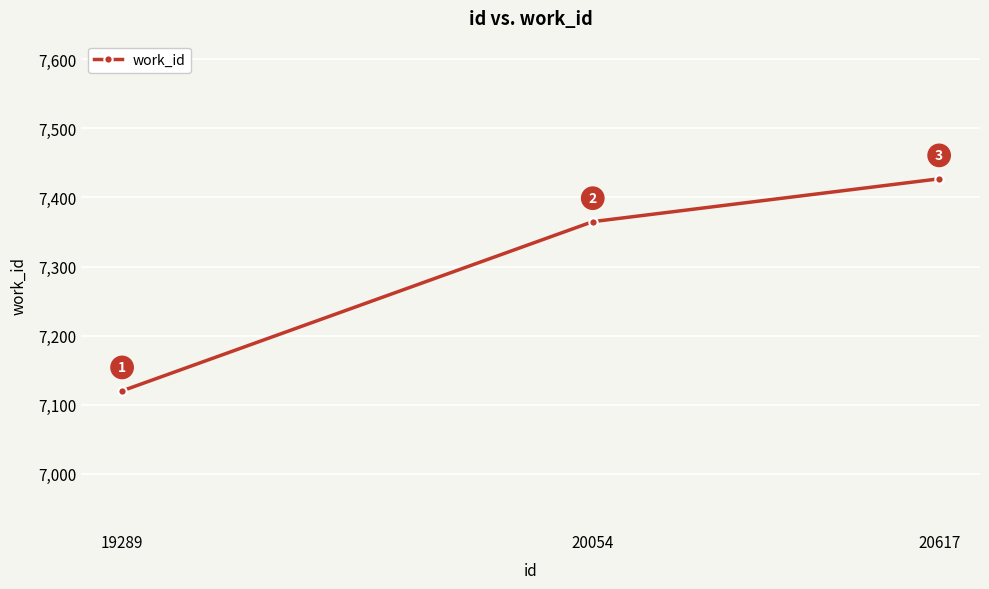

Which category has the highest value across all series?

20617